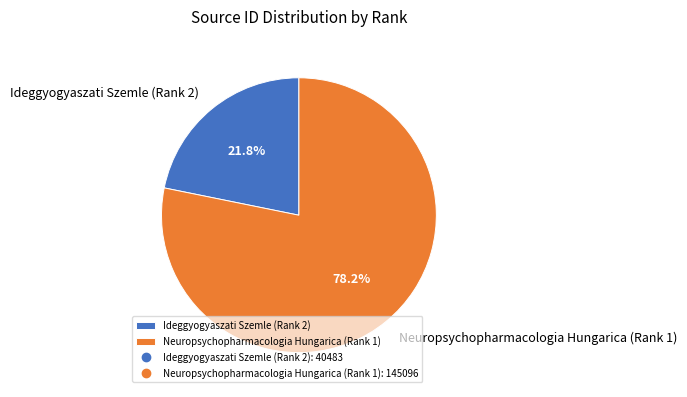

The Ideggyogyaszati Szemle (Rank 2) slice represents 10% of the pie. True or false?

False